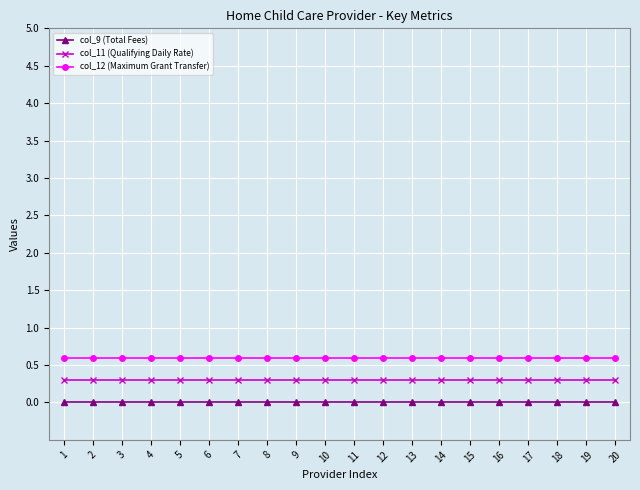

What is the difference between the highest and lowest values at 3?

0.6